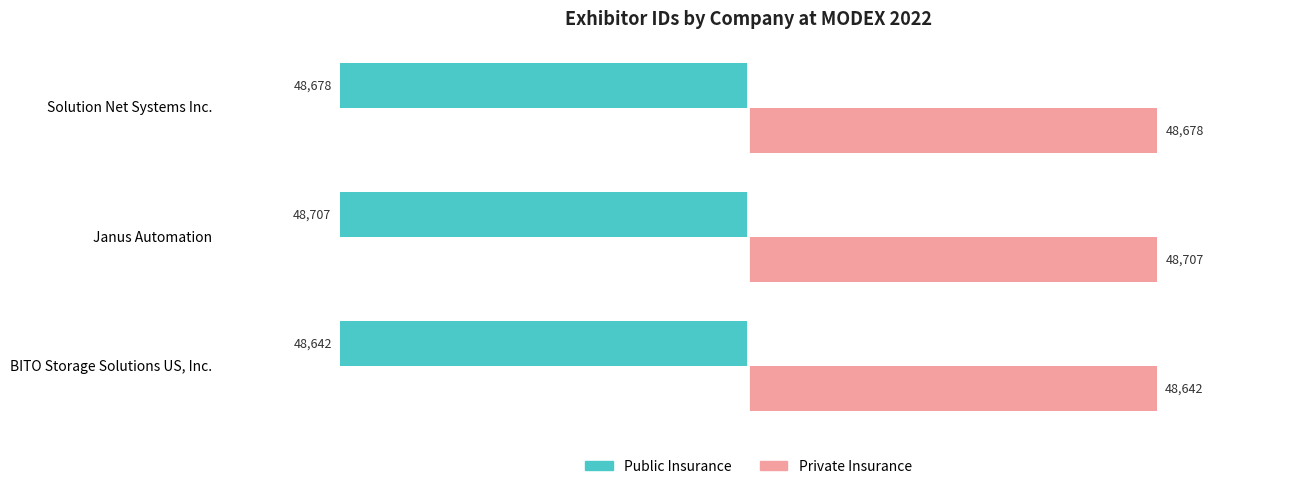

What is the spread (max minus min) of values at Janus Automation?

97414